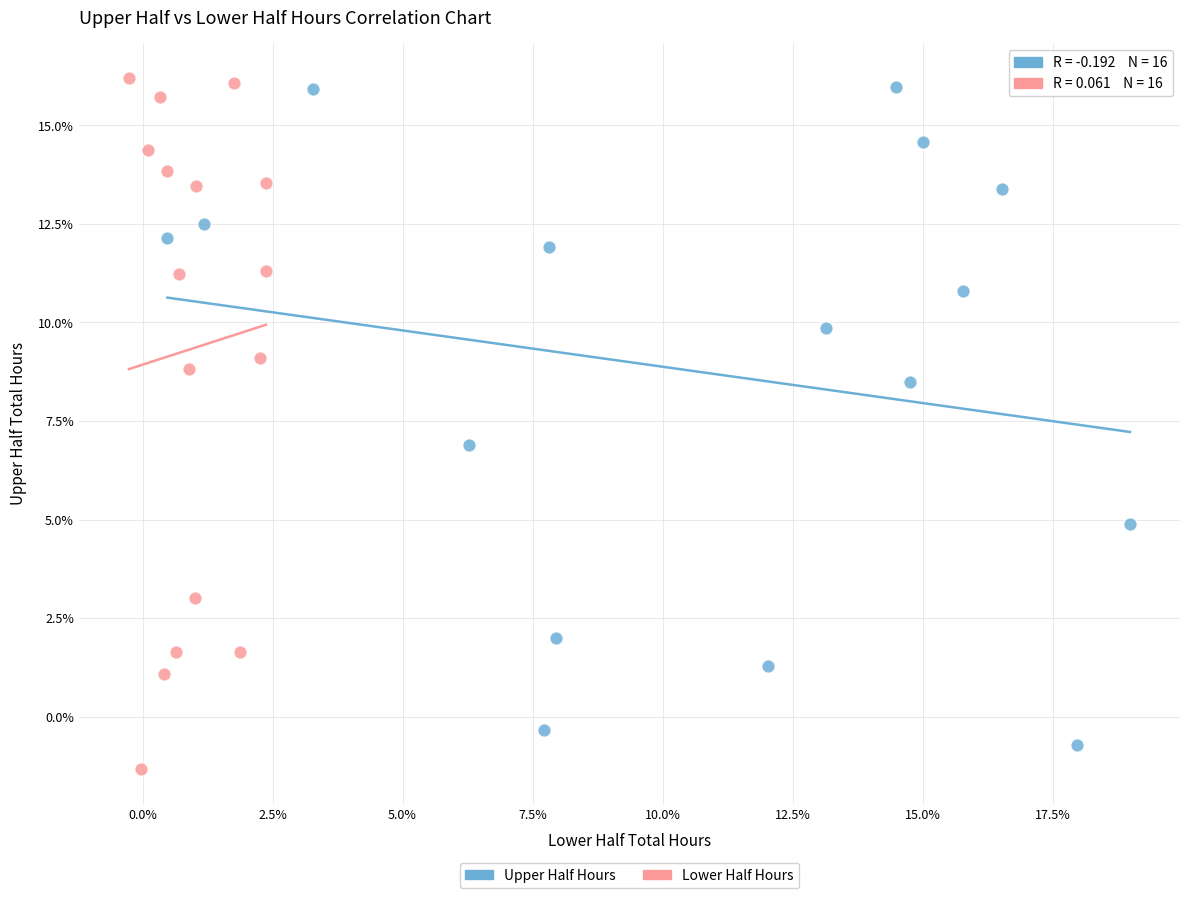

Which series contains the lowest Y value?

Lower Half Hours